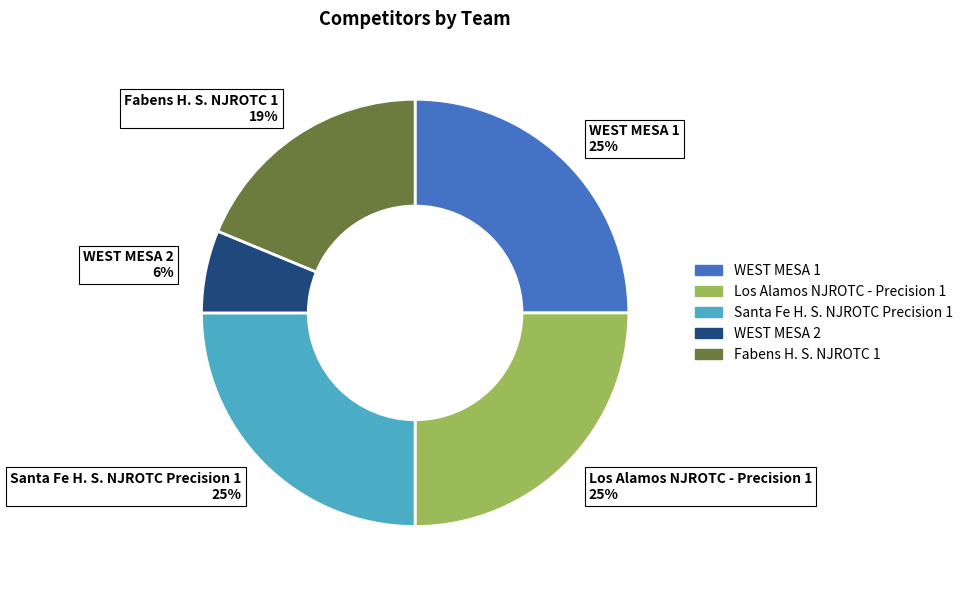

True or false: WEST MESA 1 accounts for 25% of the total.

True